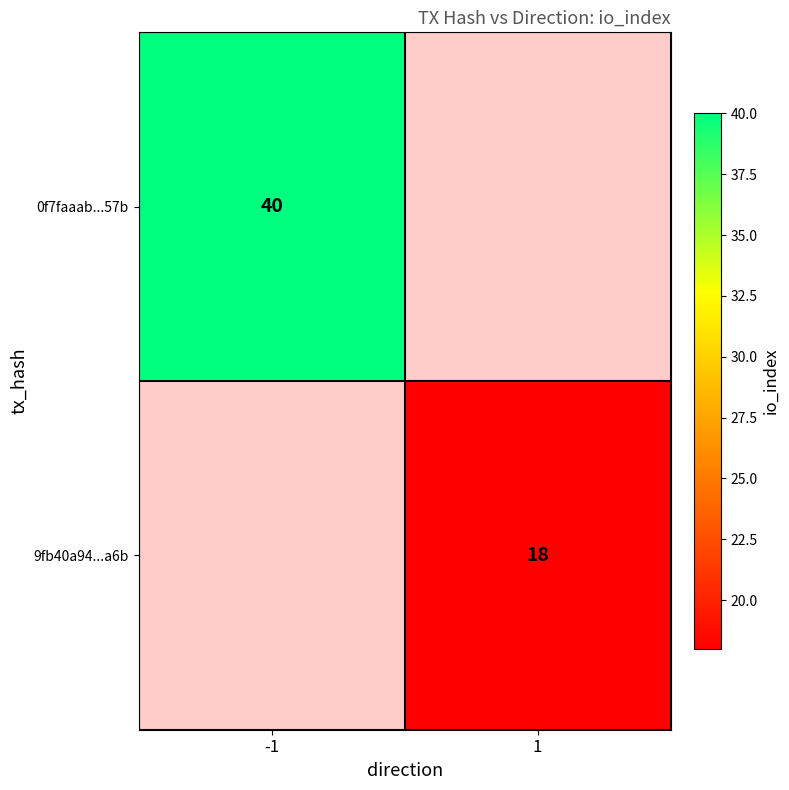

Is it true that 0f7faaab...57b equals 40 at -1?

True